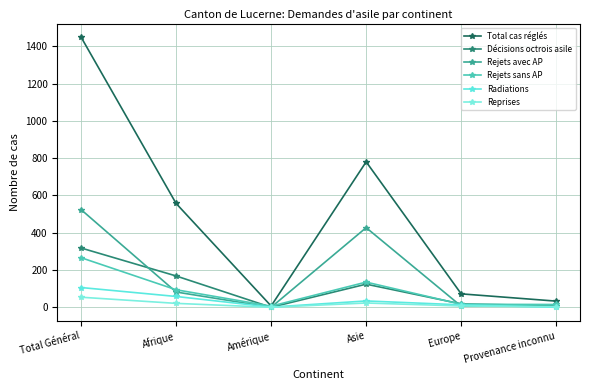

Where does the Radiations series first go above 34?

Total Général